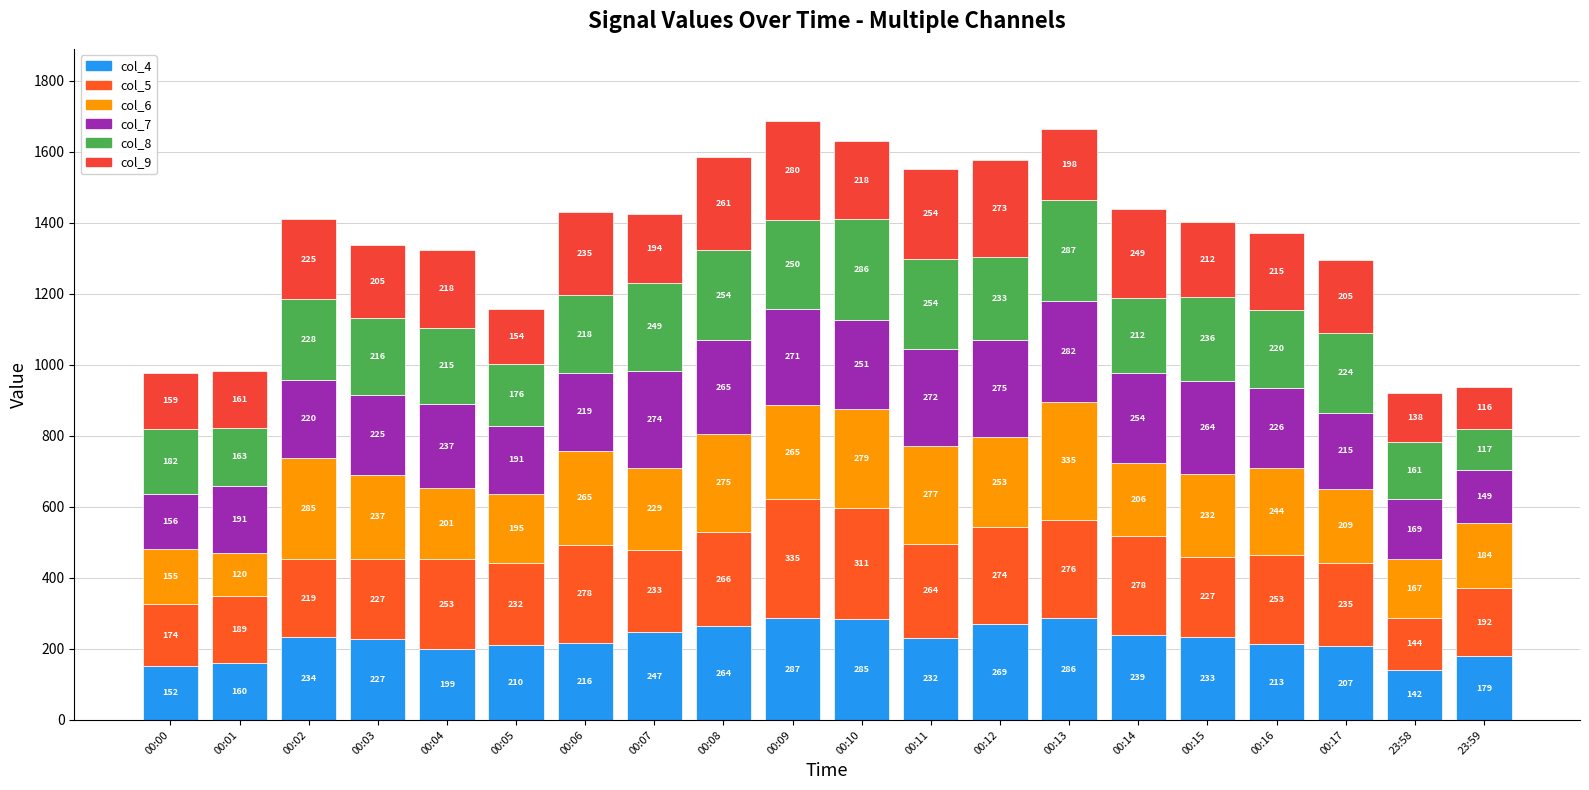

What is the total value across all series at 00:07?

1426